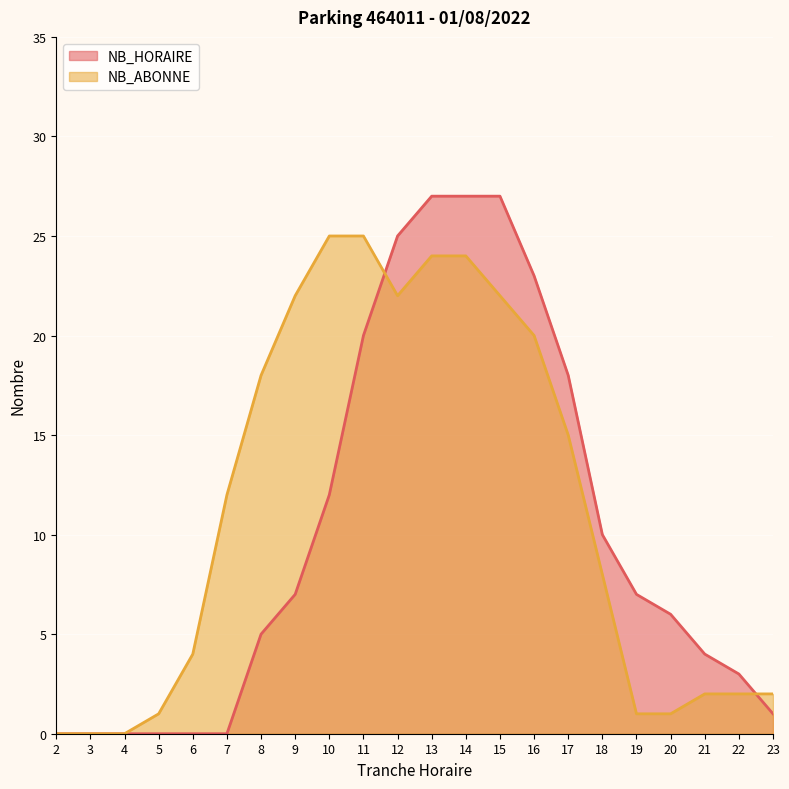

Which series has the widest spread of values?

NB_HORAIRE